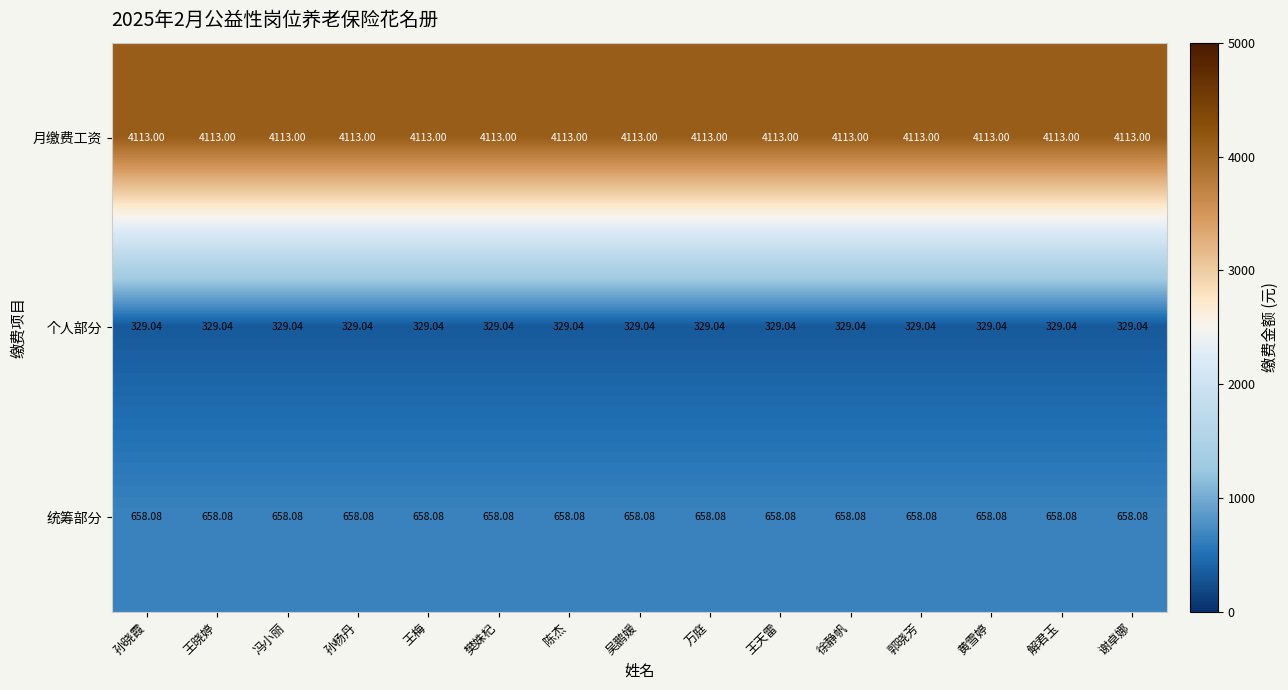

Is the value of 统筹部分 at 郭晓芳 greater than the value of 月缴费工资 at 孙晓霞?

No